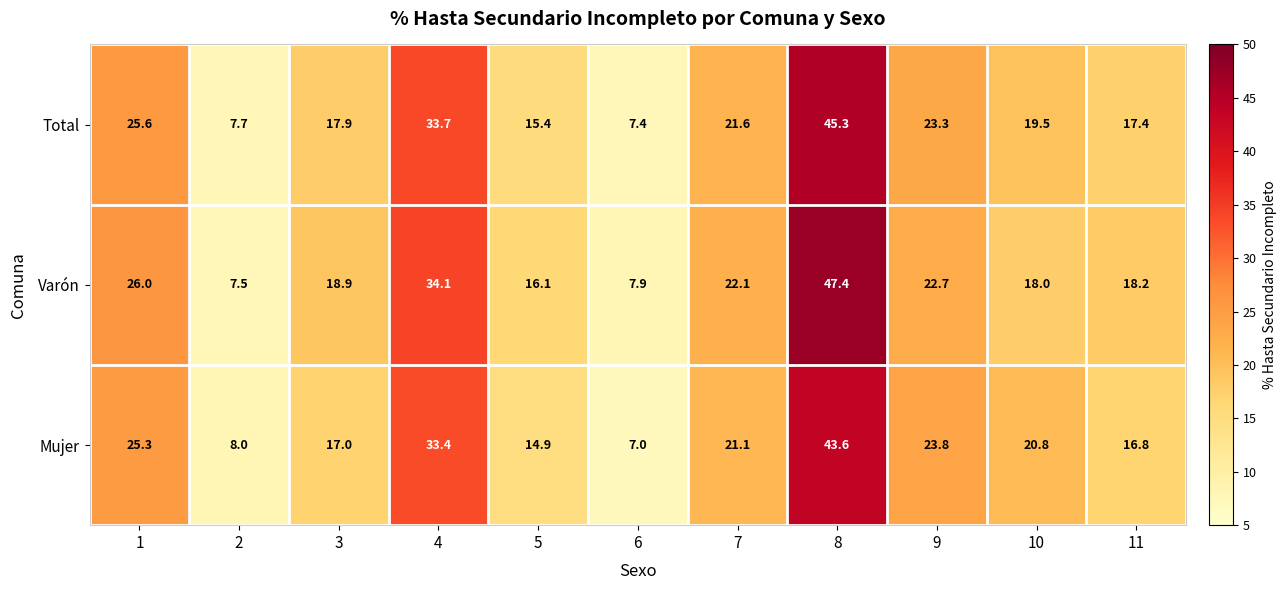

Which category has the lowest value in the Mujer series?

6